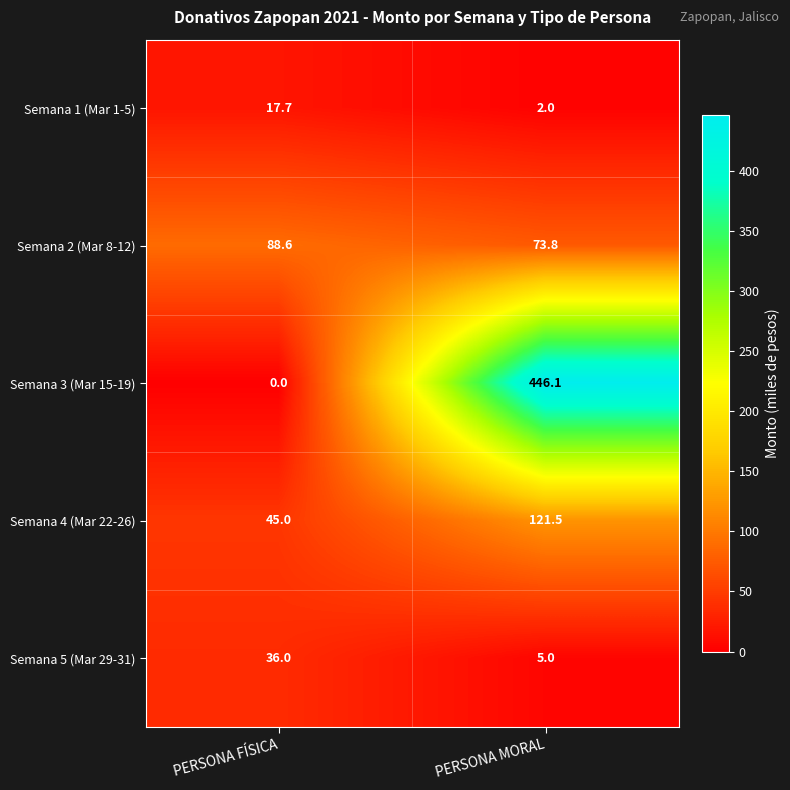

Read the Semana 5 (Mar 29-31) value at PERSONA MORAL.

5.0